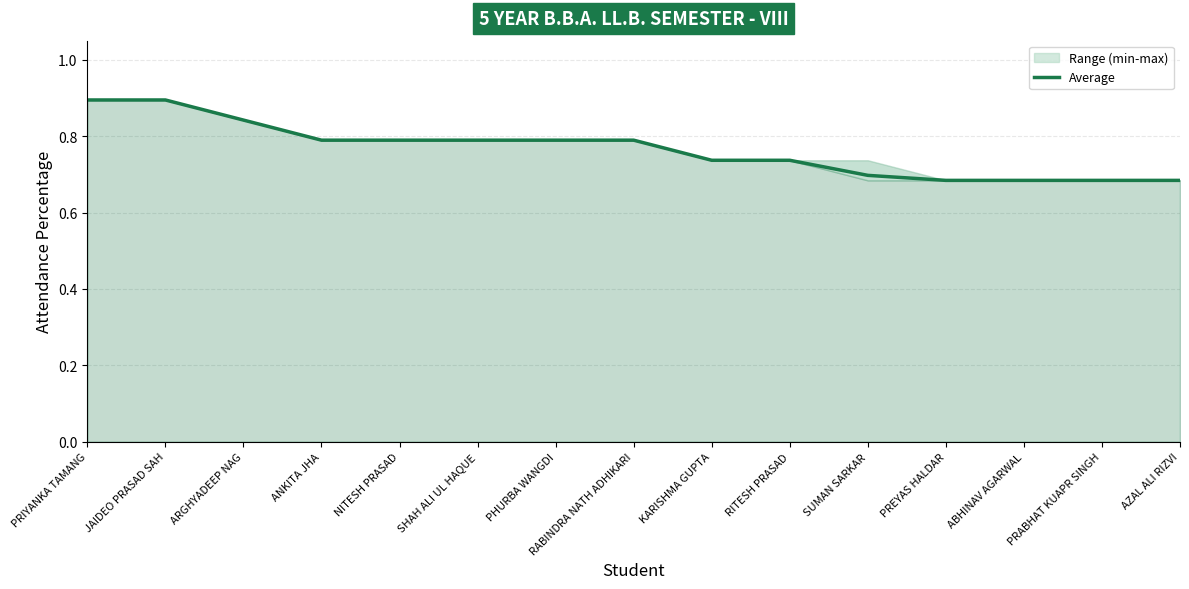

True or false: there are more than 0 points higher than both neighbors.

False